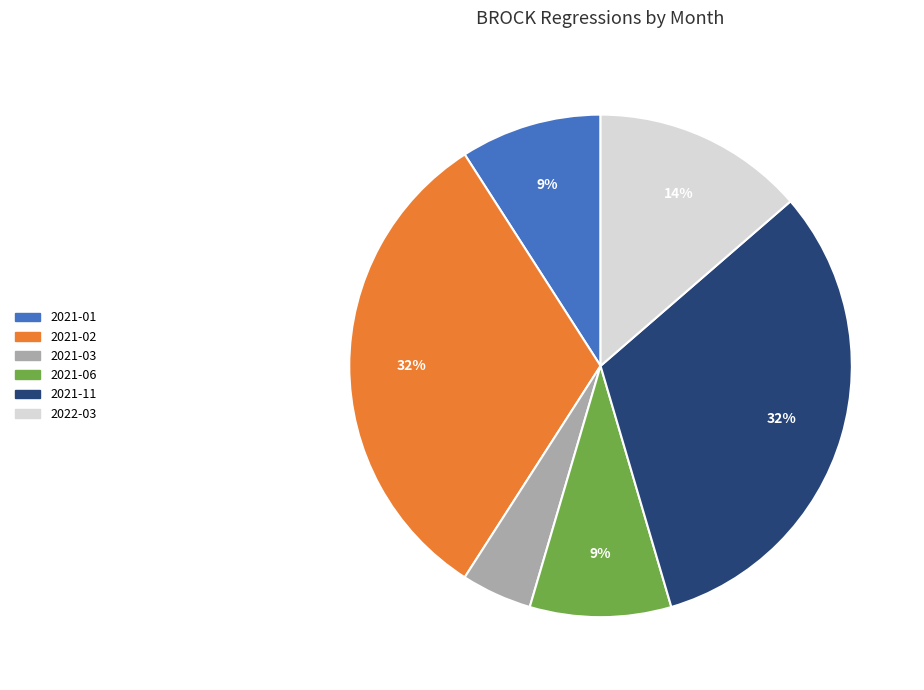

To the nearest percent, what is the average slice percentage?

17%